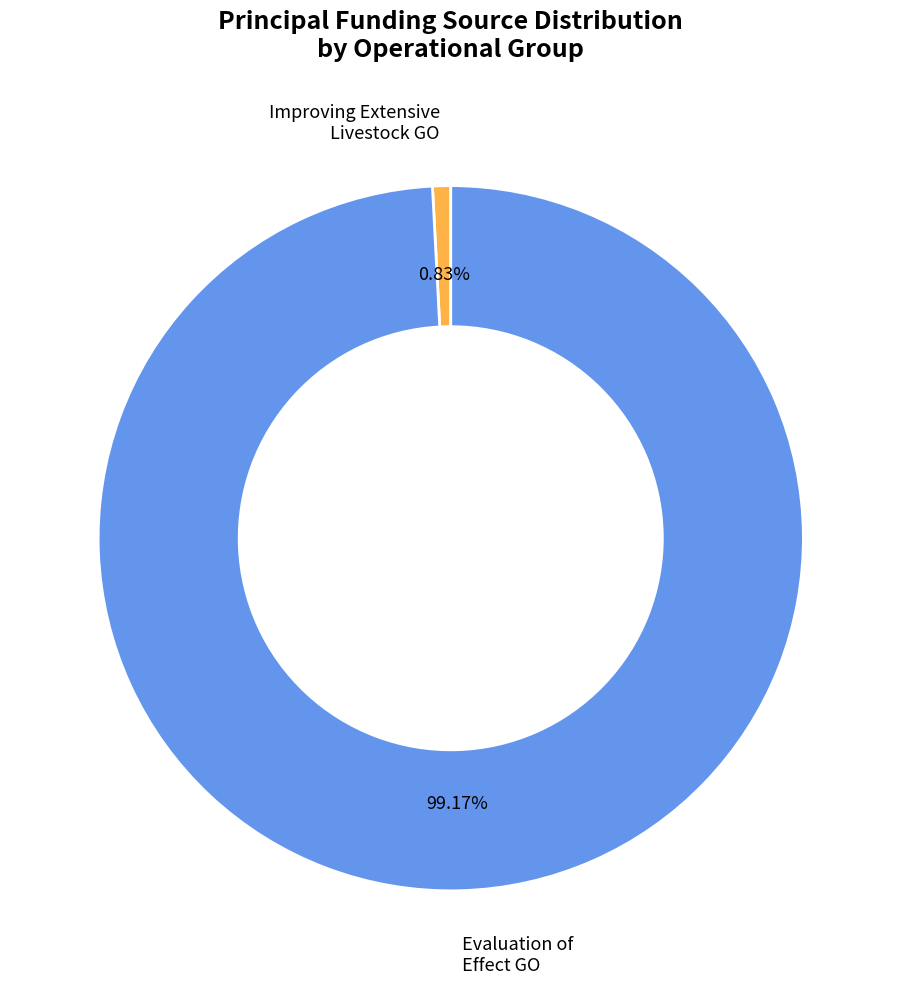

Approximately how many times larger is the value at Evaluation of Effect GO compared to Improving Extensive Livestock GO?

119.6